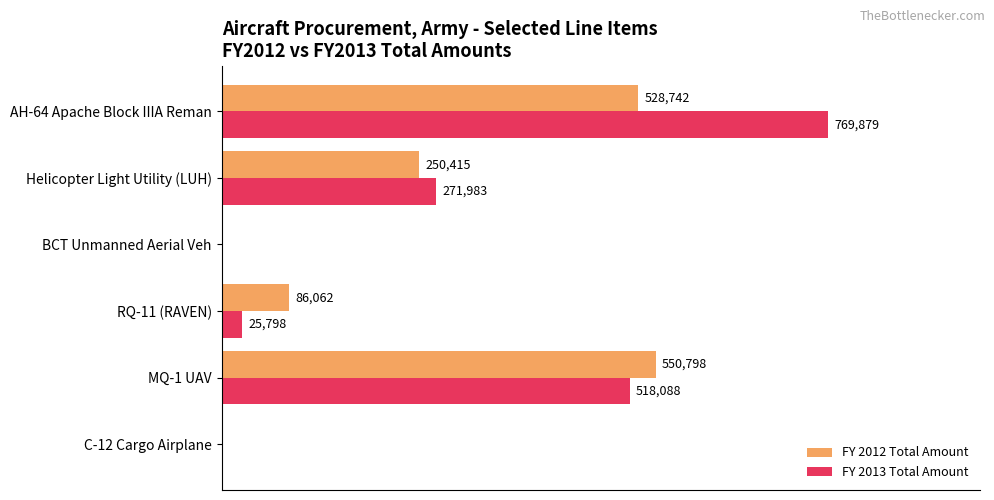

At which category does the chart reach its peak across all series?

AH-64 Apache Block IIIA Reman